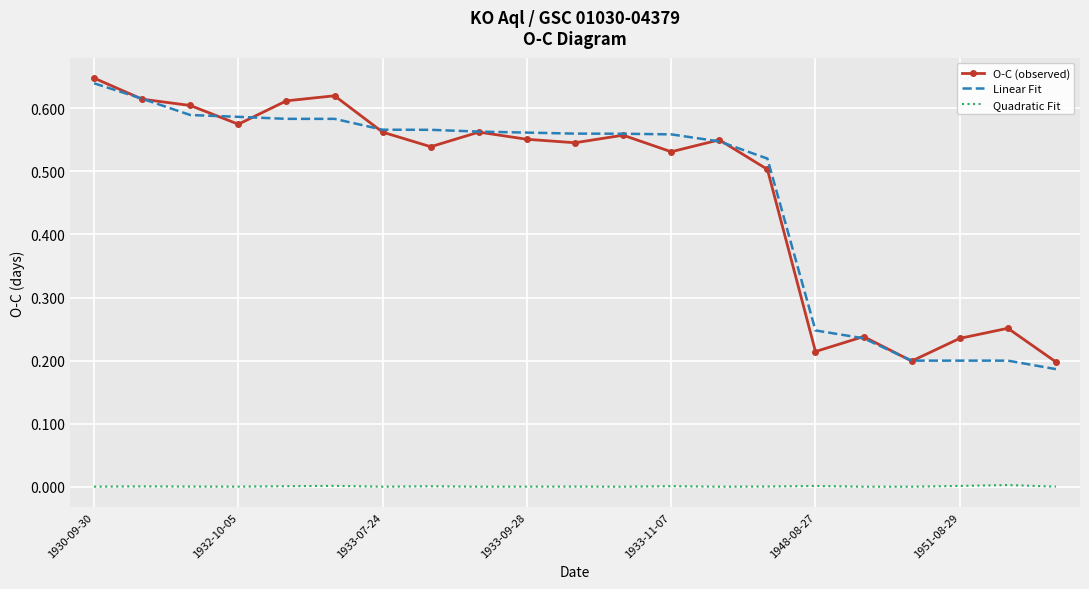

True or false: Quadratic Fit and O-C (observed) intersect in this chart.

False